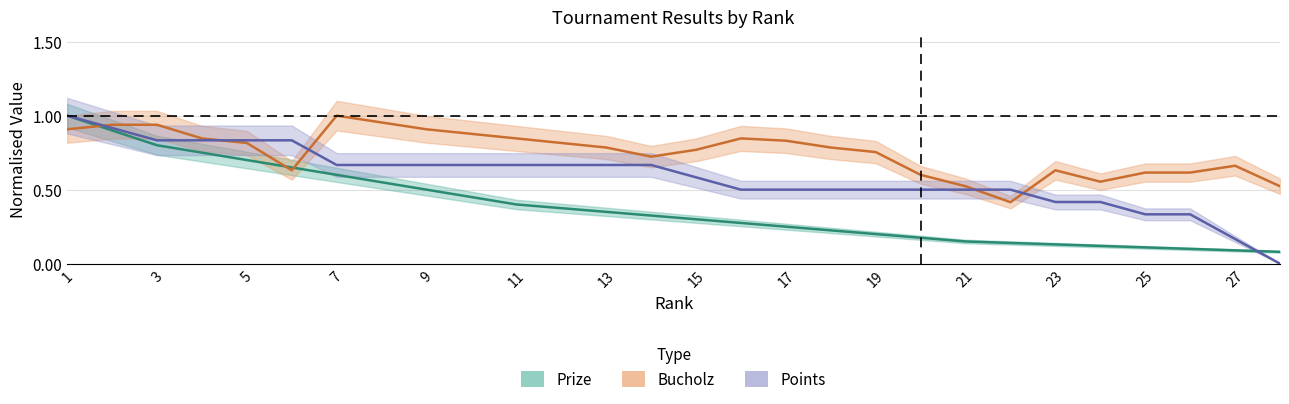

Does the chart display data point markers on the line(s)?

No